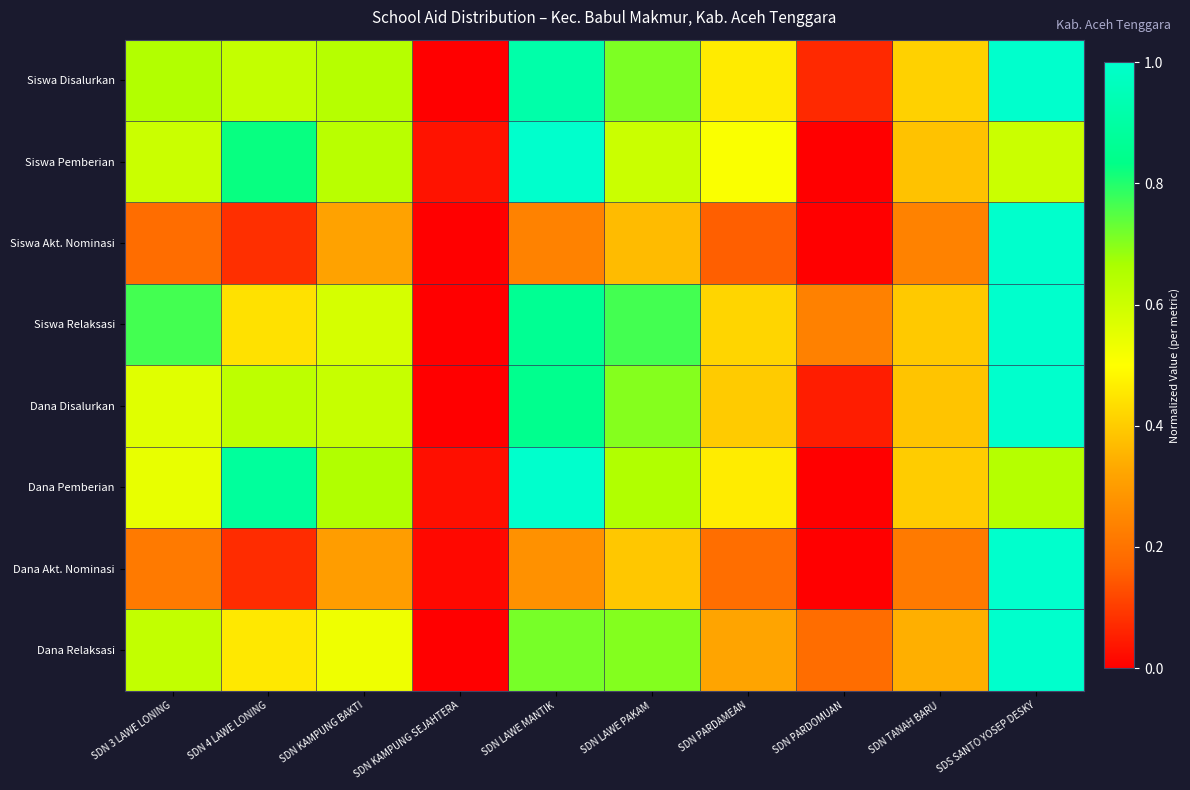

At how many categories does at least one series exceed 0?

10